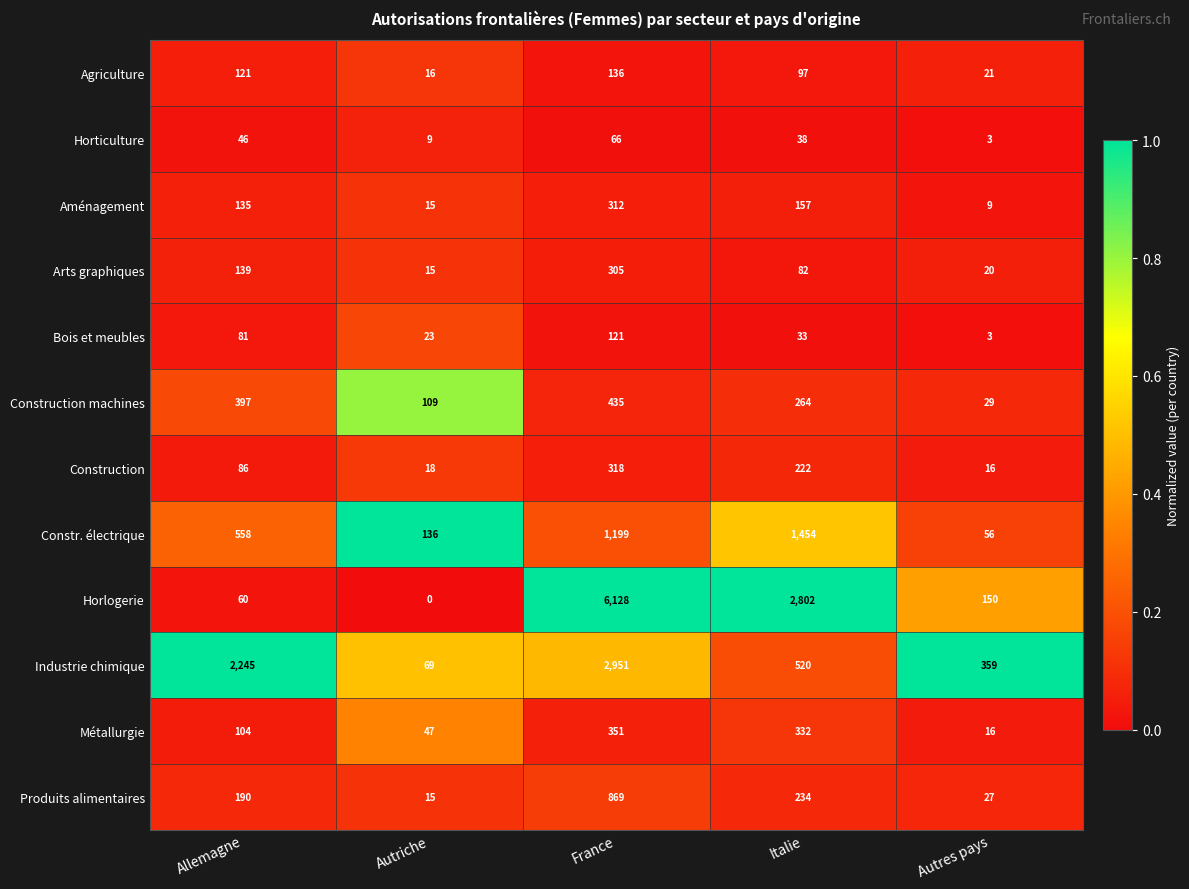

Where is Bois et meubles nearest to the value 62?

Allemagne